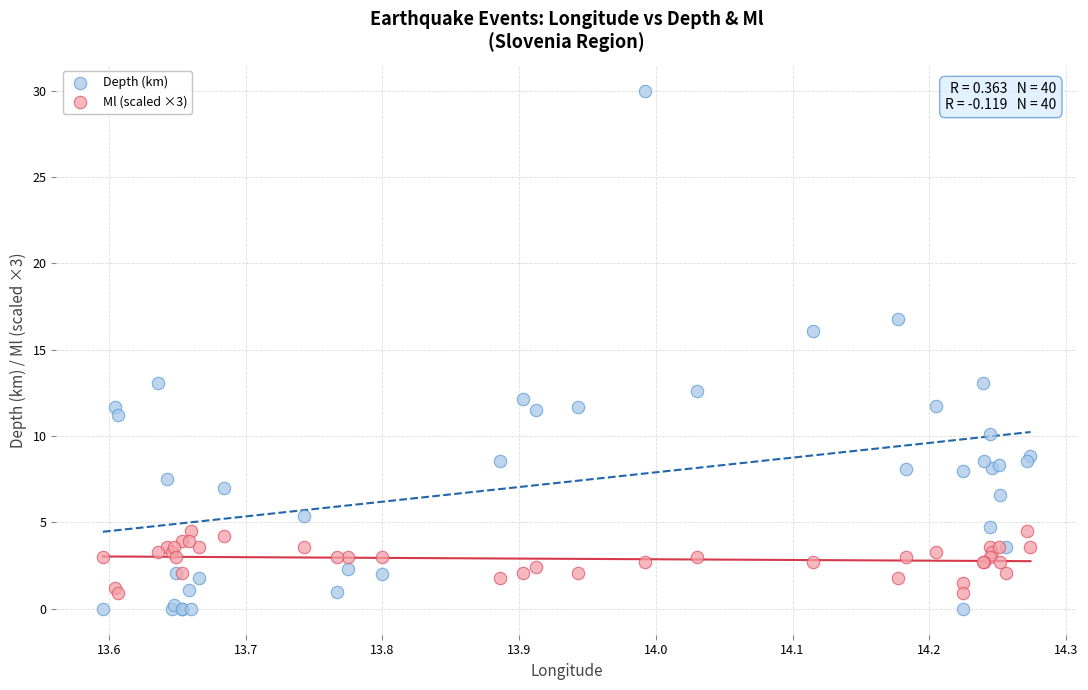

What is the X range (max minus min) for the scatter plot?

0.7